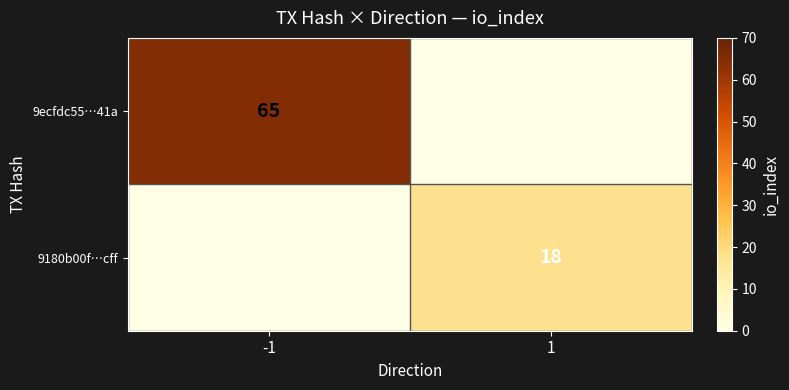

True or false: 9ecfdc55…41a has a value of 91 at -1.

False